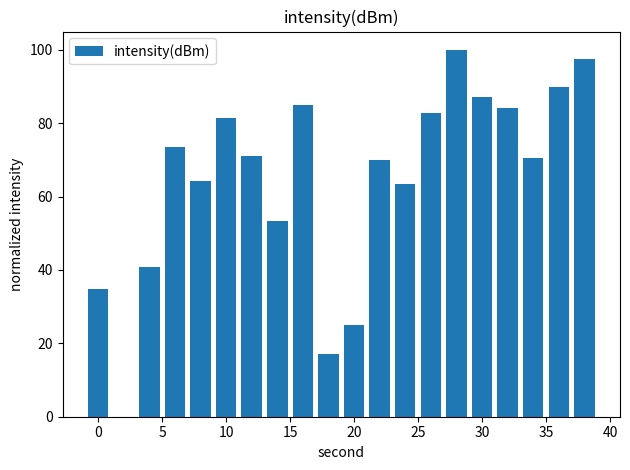

What is the sum of all values?

1292.0